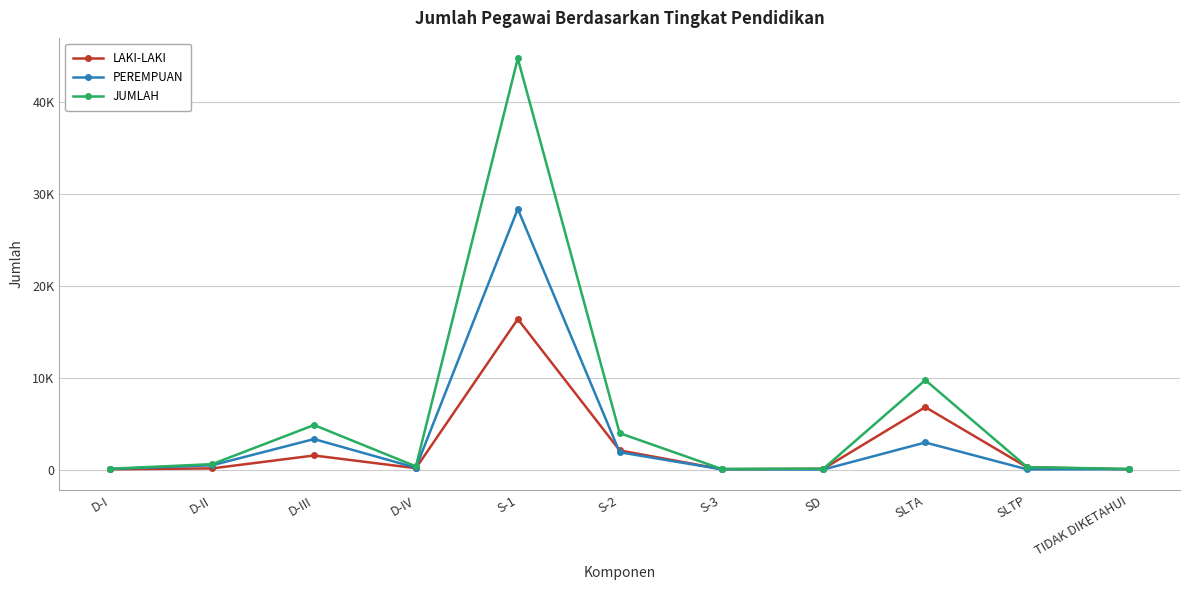

Reading right to left, what are all the values shown in this chart?

LAKI-LAKI: 29	244	6785	85	41	2077	16361	145	1526	123	23
PEREMPUAN: 37	17	2940	3	25	1878	28340	196	3311	462	61
JUMLAH: 66	261	9725	88	66	3955	44701	341	4837	585	84